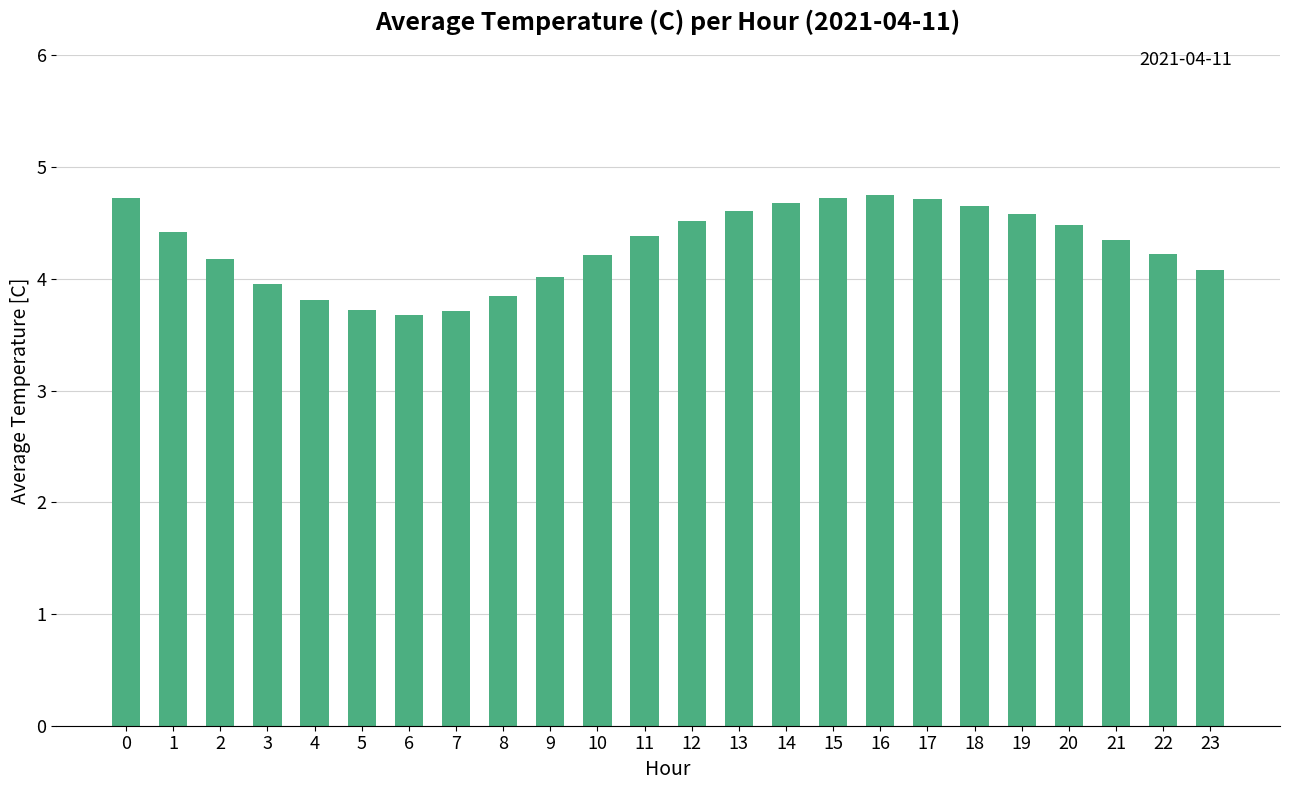

The chart shows a value of 2.2 at 17. True or false?

False